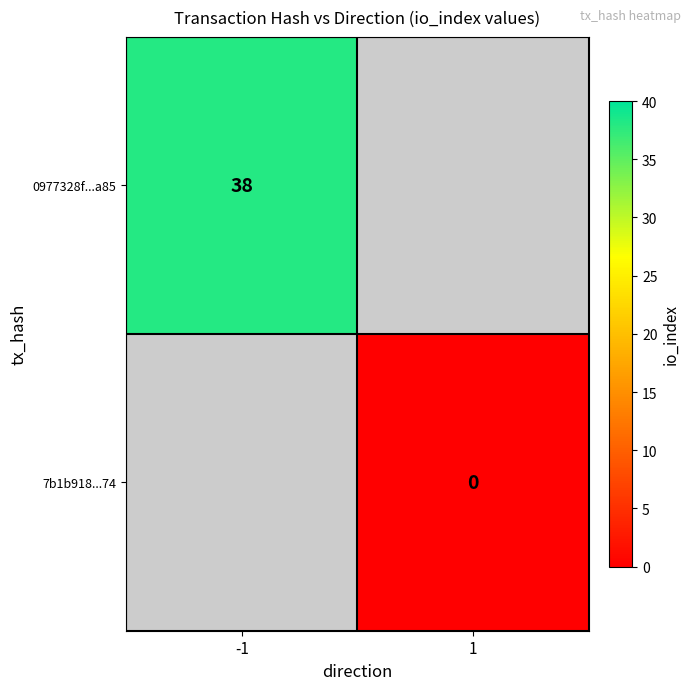

The value of 0977328f...a85 at -1 is 38. True or false?

True